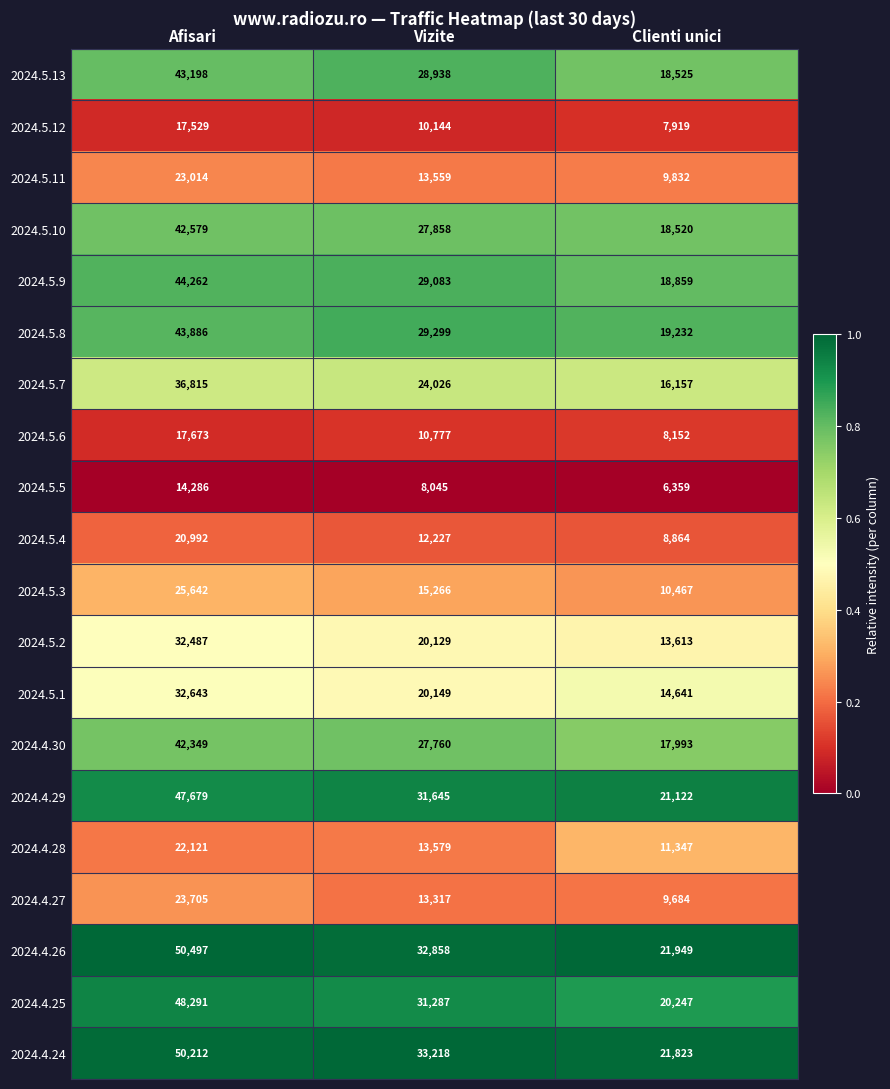

What is the spread (max minus min) of values at Vizite?

25173